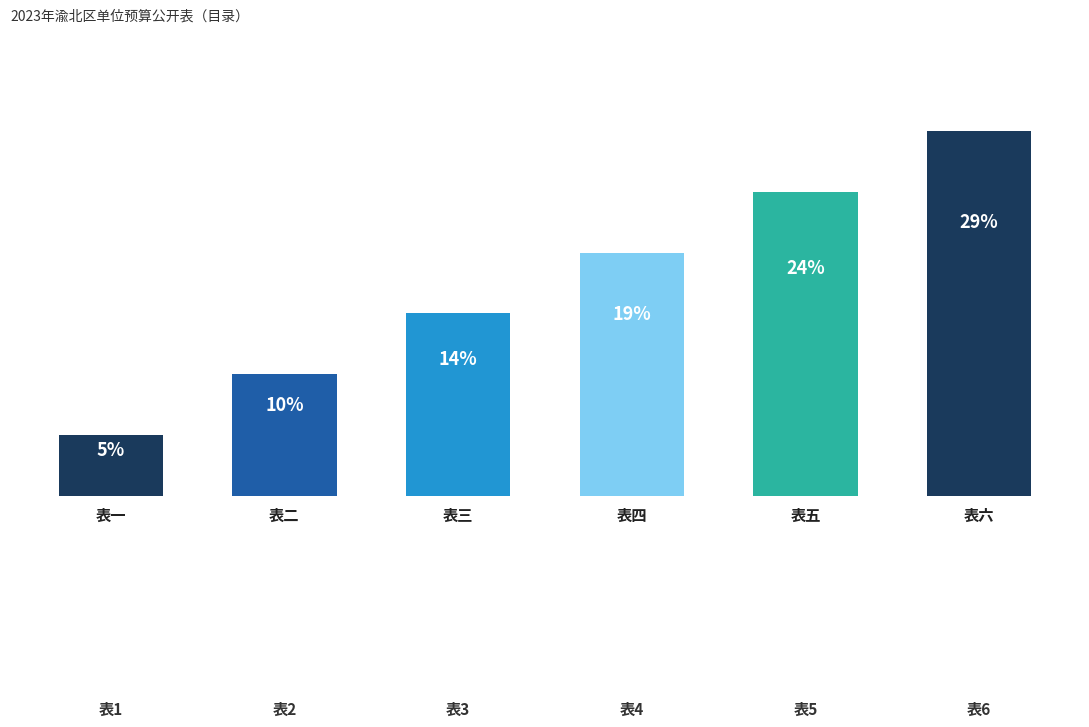

Does the chart contain any negative values?

No